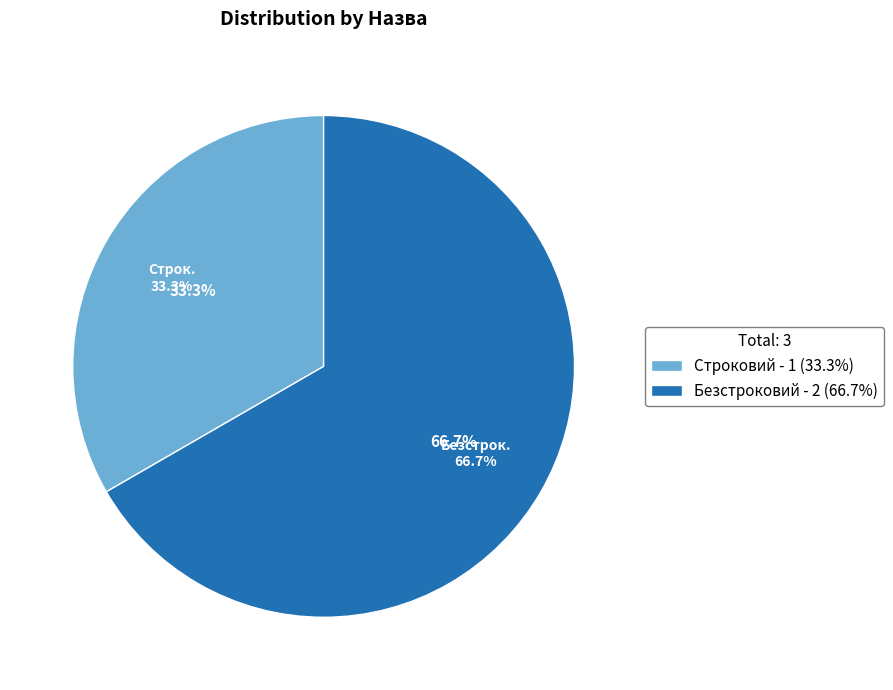

Rank the categories by value from lowest to highest.

Строковий, Безстроковий